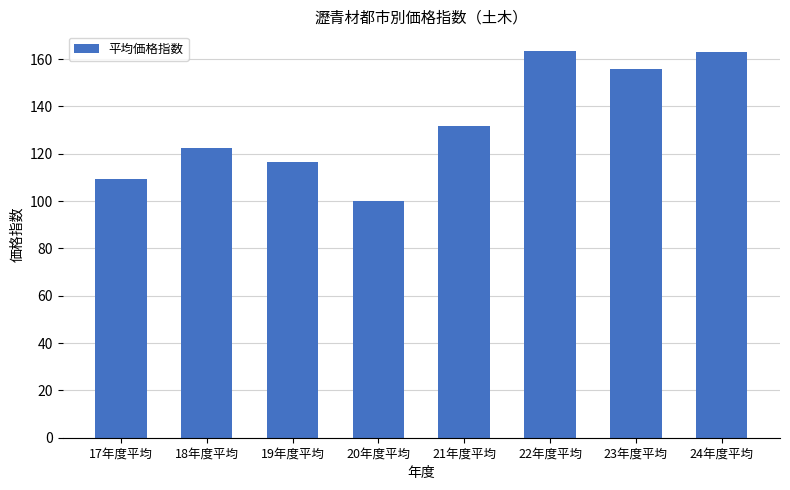

True or false: the data shows 155.8 at 23年度平均.

True